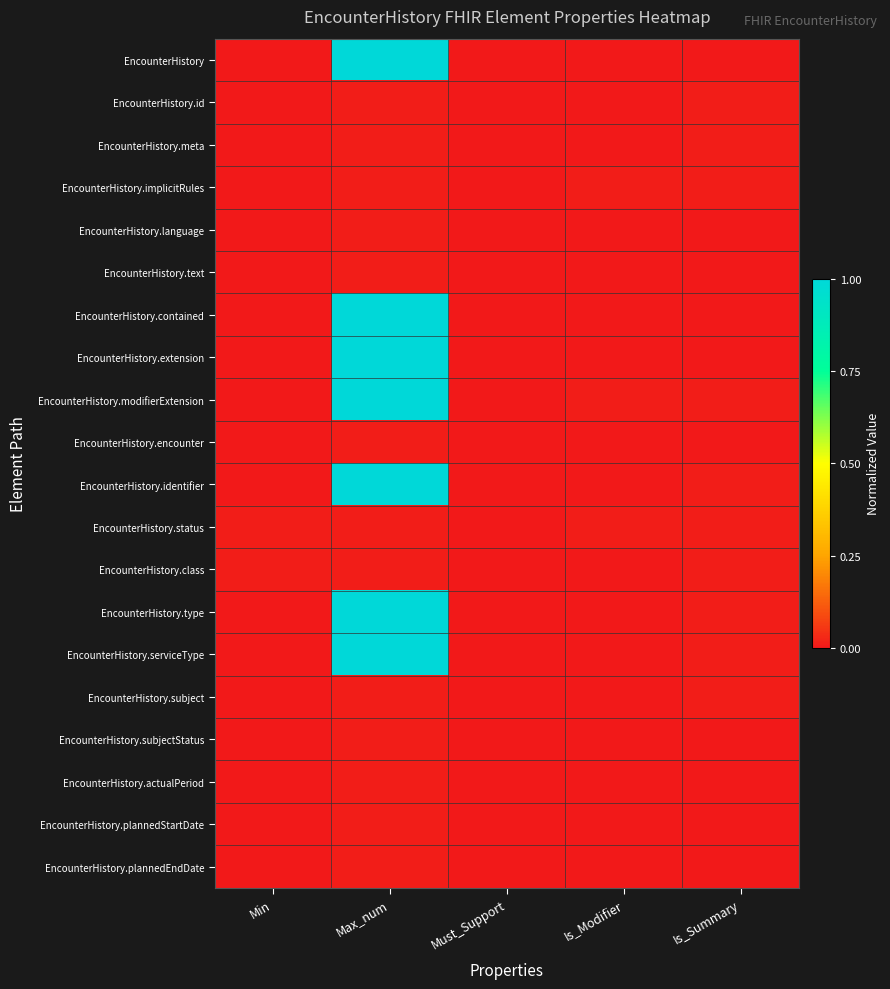

At how many categories does at least one series exceed 0?

4